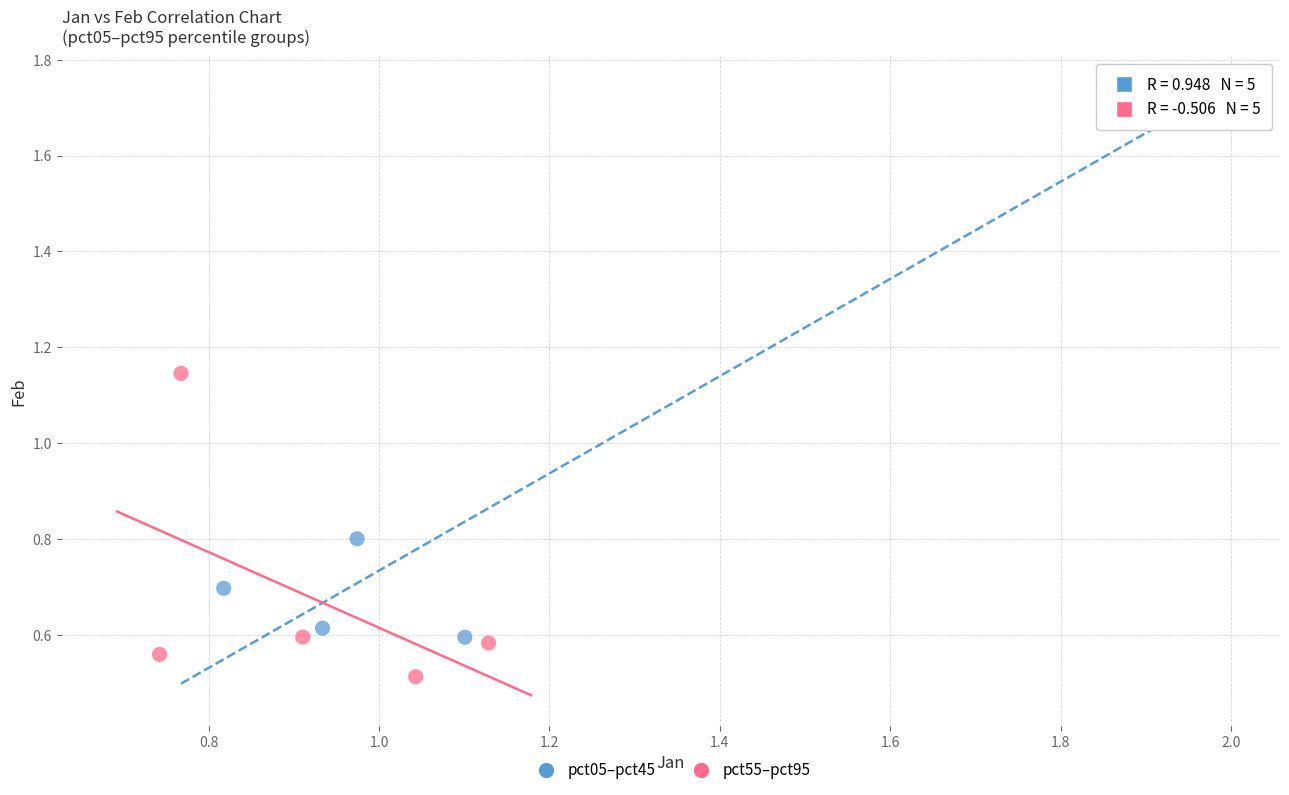

Which series has the largest Y range (max minus min)?

pct05–pct45